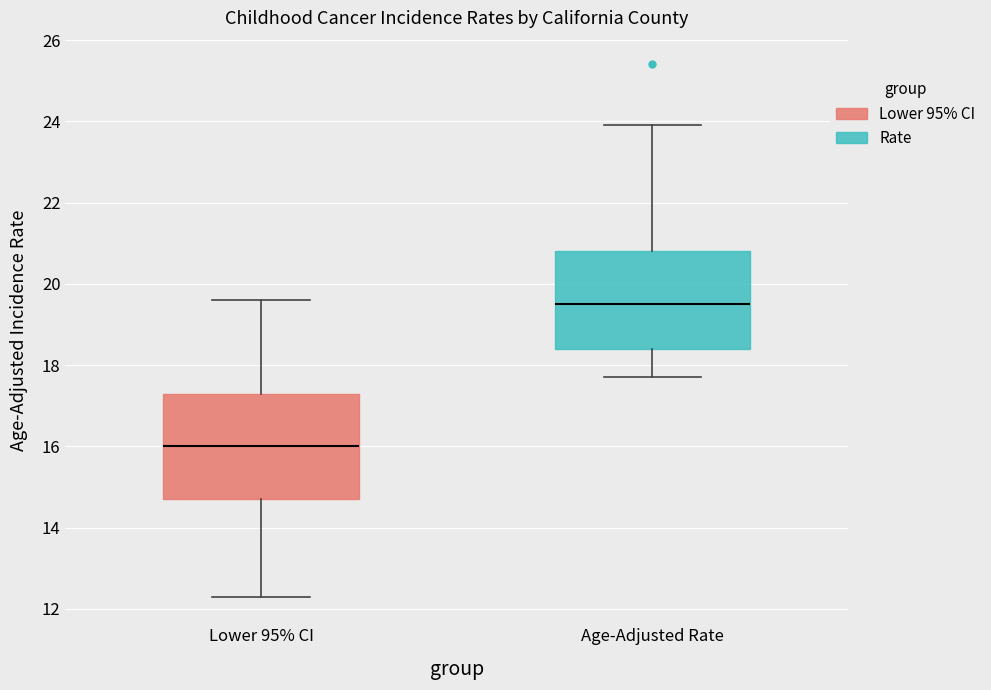

Which box has the lowest median line?

Lower 95% CI